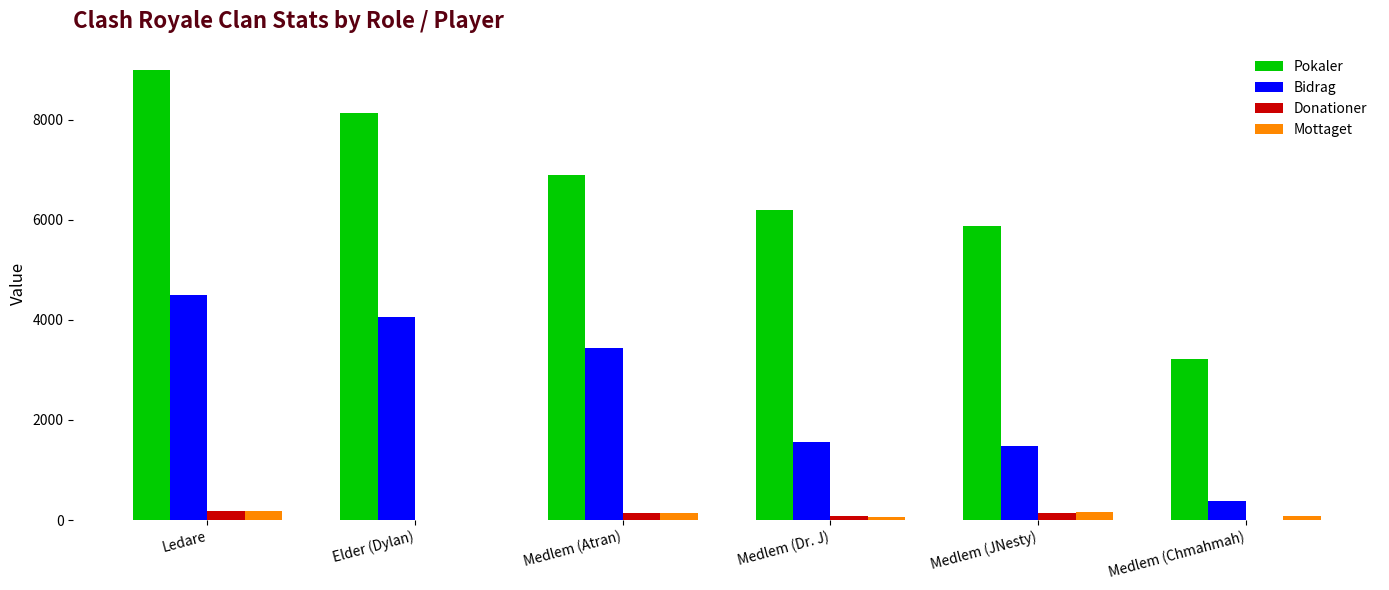

At which category is the sum across all series the highest?

Ledare